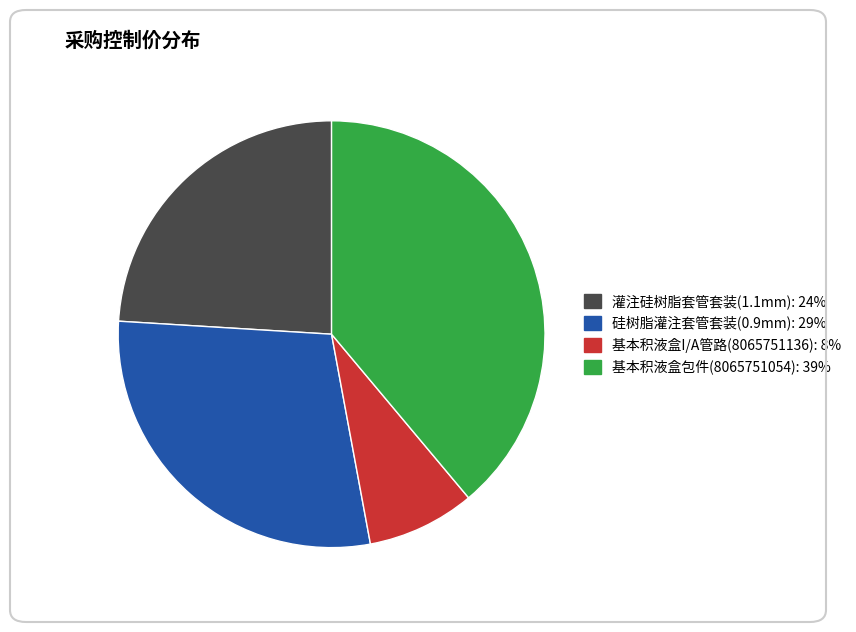

Is there a majority slice in this chart?

No